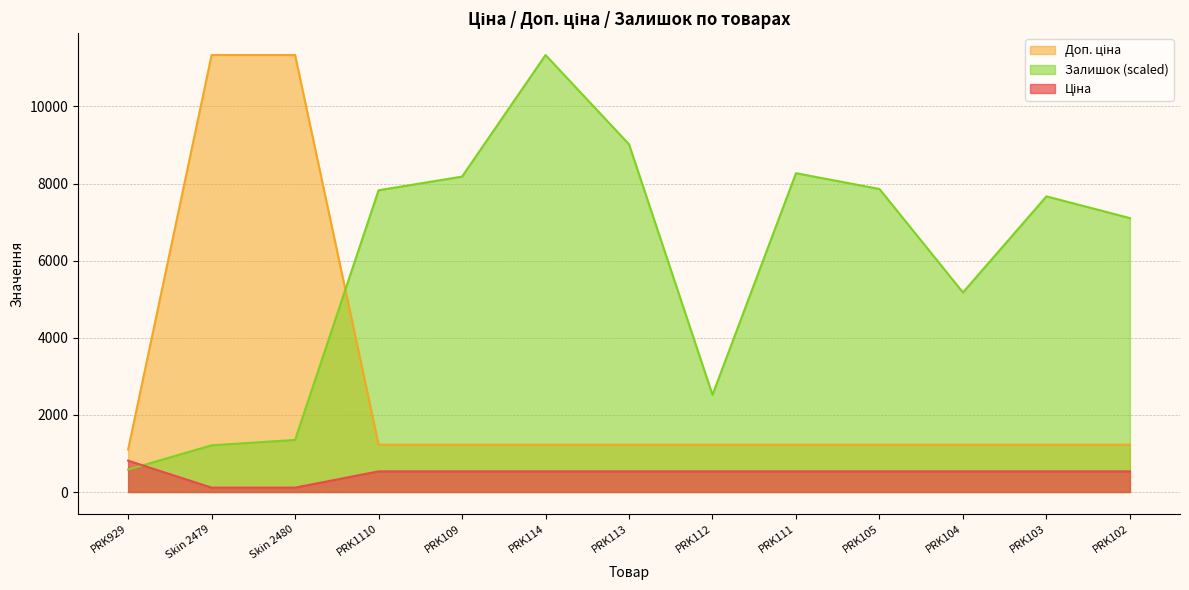

True or false: Залишок has a value of 5175.5 at PRK104.

True